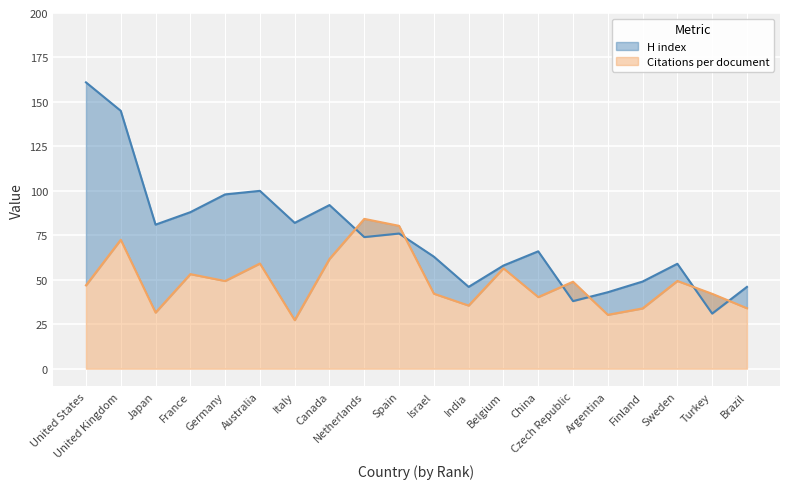

Does the chart display data point markers on the line(s)?

No